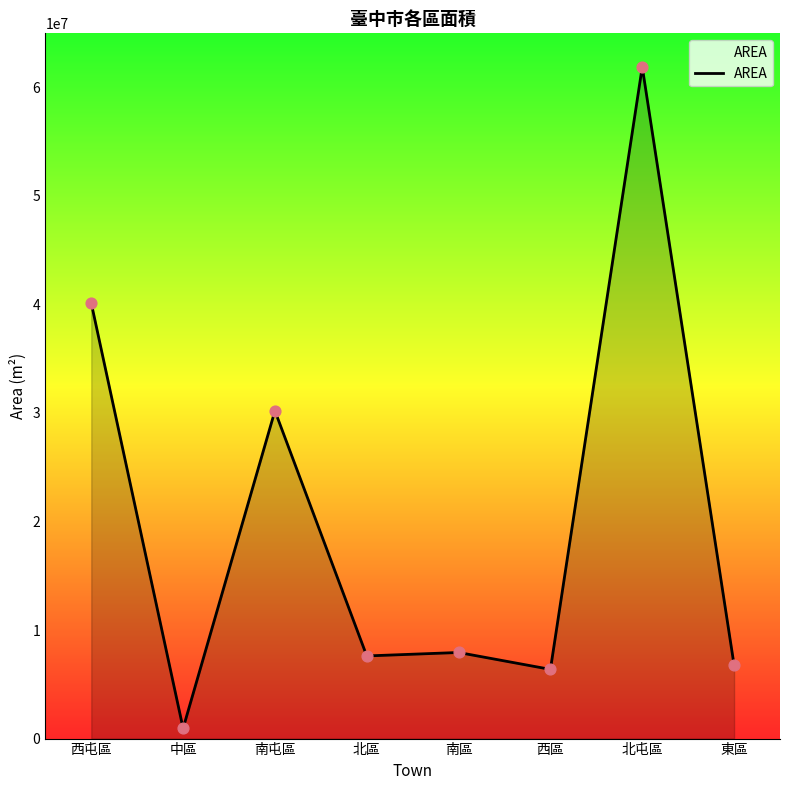

What is the ratio of the value at 西屯區 to the value at 西區?

6.3